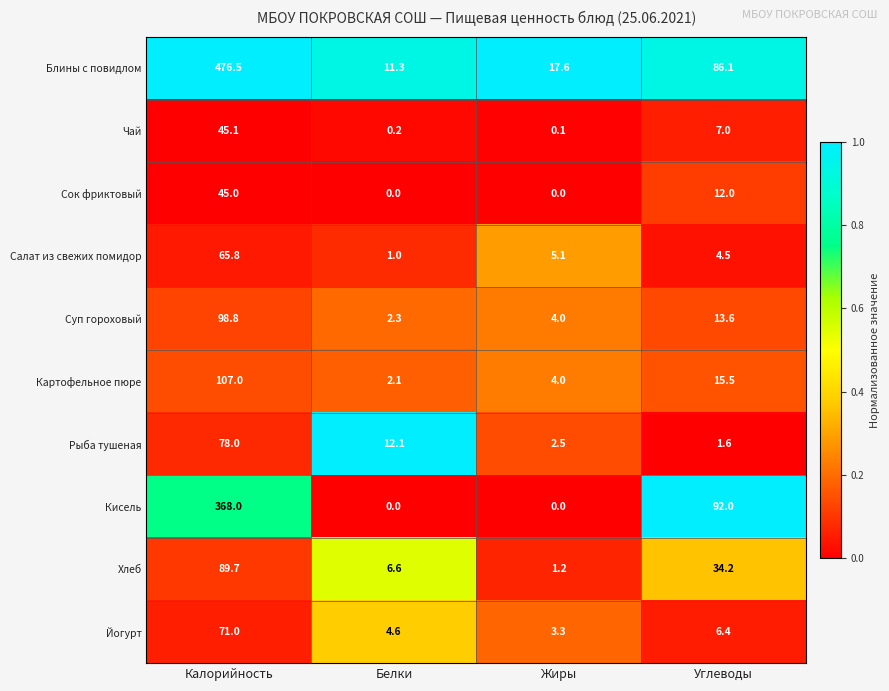

The Йогурт series shows 1.1 at Белки. True or false?

False